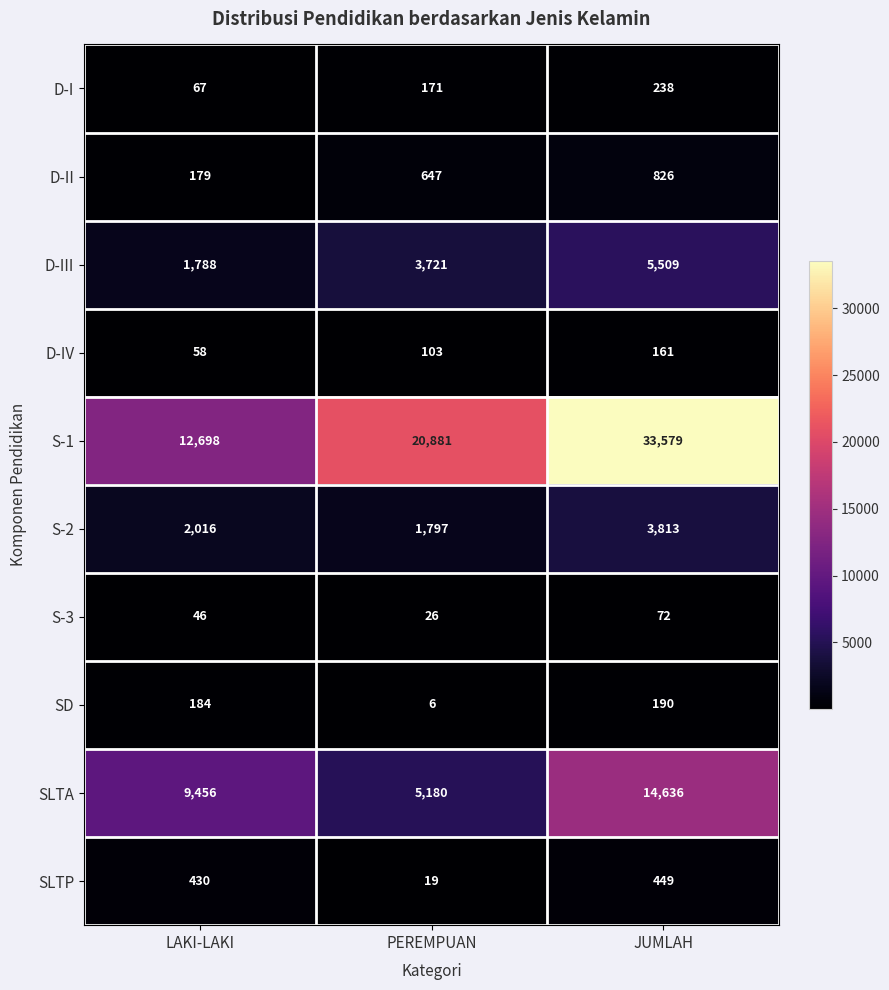

Which series has the largest total across all categories?

S-1